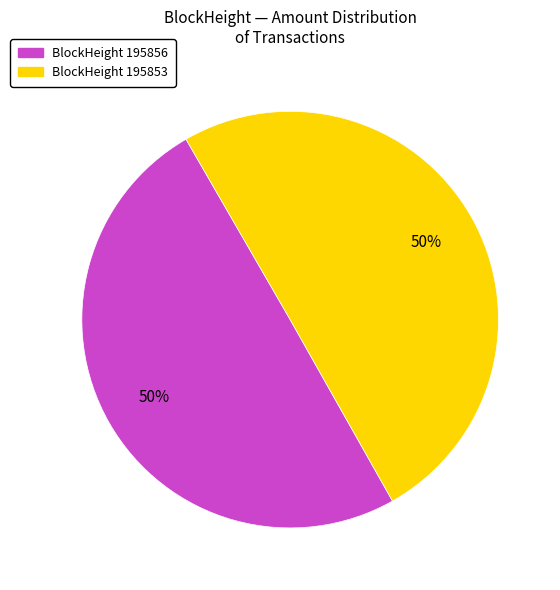

Which slice is the smallest?

195856